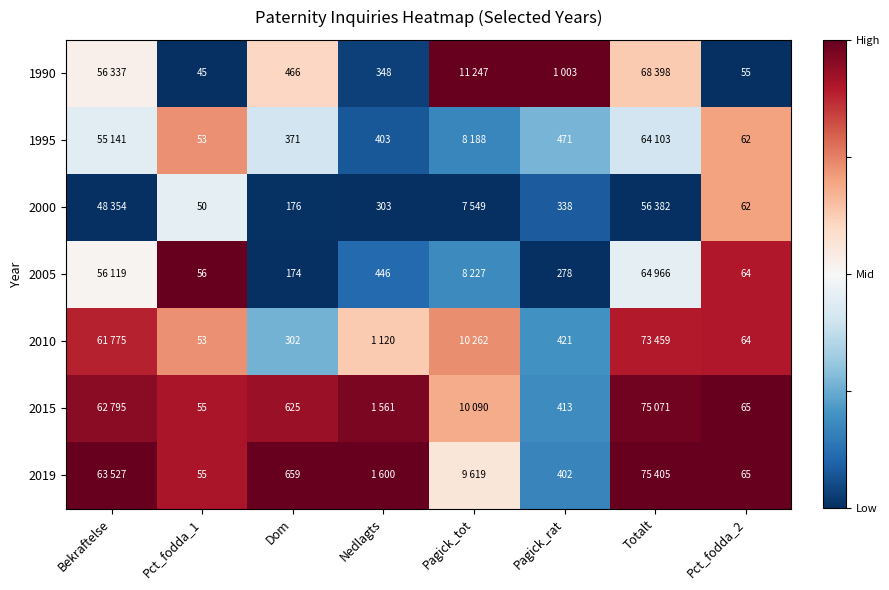

List the series in order of their peak value, lowest first.

2000, 1995, 2010, 1990, 2005, 2015, 2019